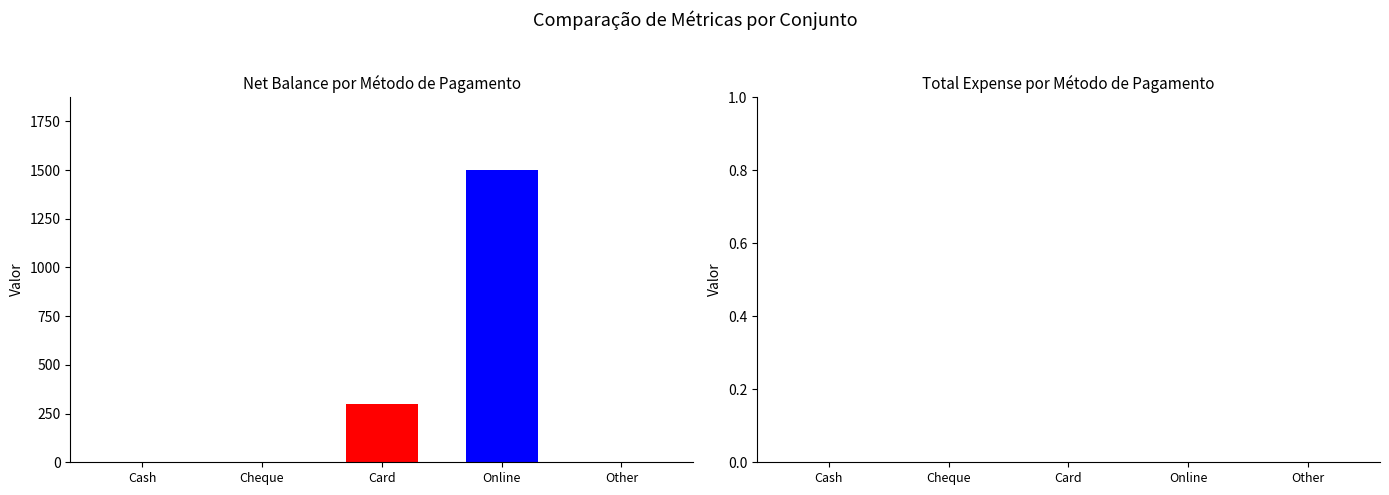

Count the number of data series in this chart.

2